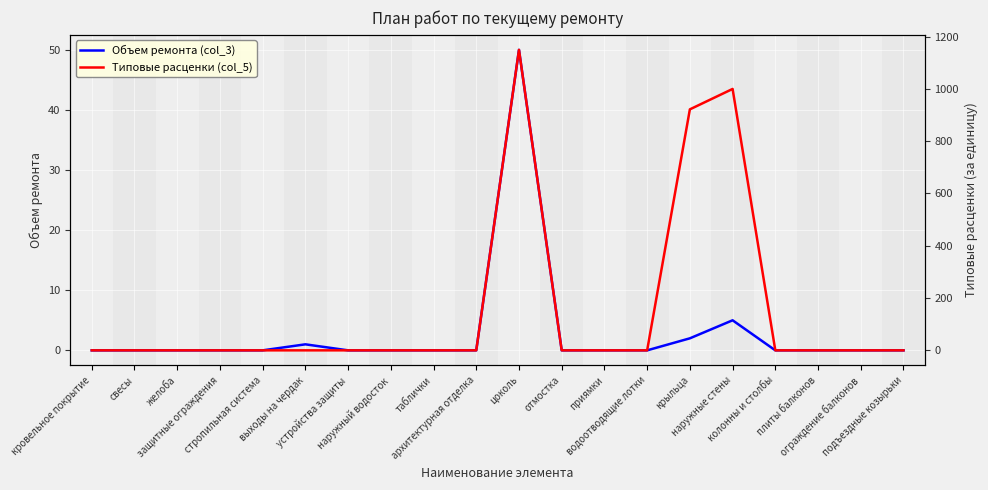

At which category is the sum across all series the highest?

цоколь